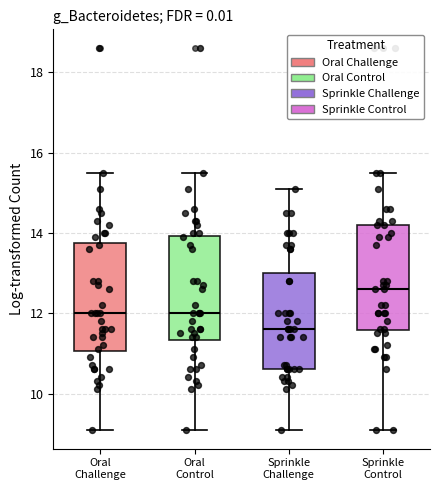

Reading left to right, transcribe this box plot: for each box, give where its median line is, the range the box spans, and where its two whiskers end, as read against the y-axis. The values are not printed on the chart, so give them approximately, as read against the axis.

Oral Challenge: median 12.0, box 11.0 to 13.8, whiskers 9.2 to 15.6
Oral Control: median 12.0, box 11.4 to 14.0, whiskers 9.2 to 15.6
Sprinkle Challenge: median 11.6, box 10.6 to 13.0, whiskers 9.2 to 15.2
Sprinkle Control: median 12.6, box 11.6 to 14.2, whiskers 9.2 to 15.6